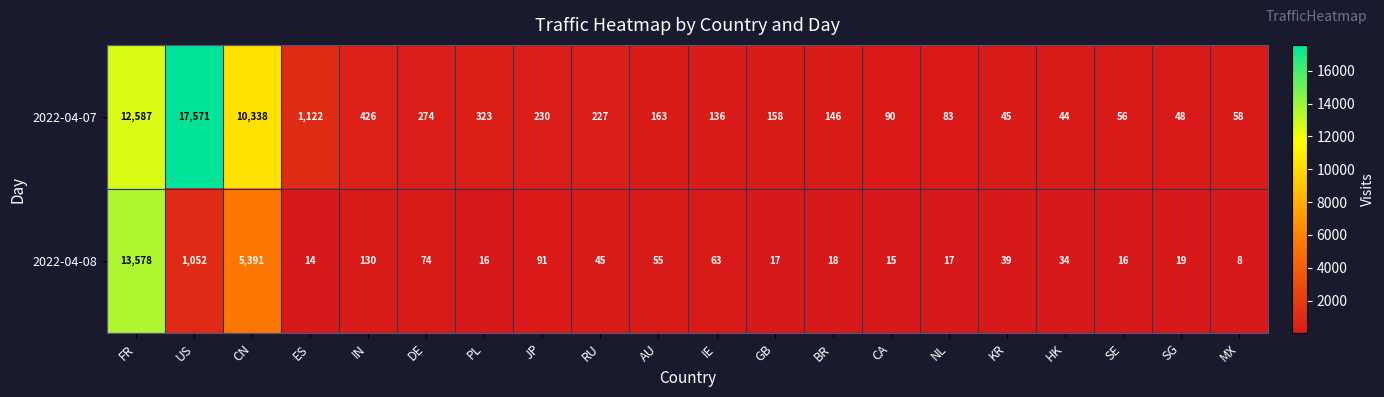

Is it true that 2022-04-07 equals 274 at DE?

True